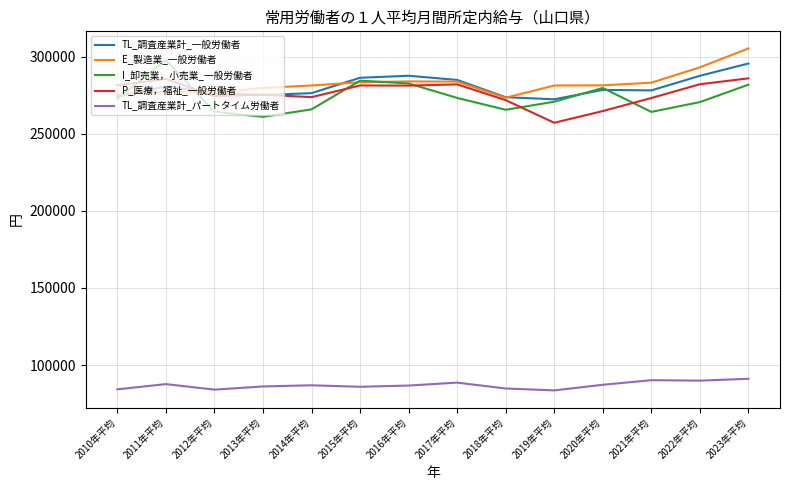

Between 2011年平均 and 2015年平均, which series saw the biggest shift?

I_卸売業，小売業_一般労働者